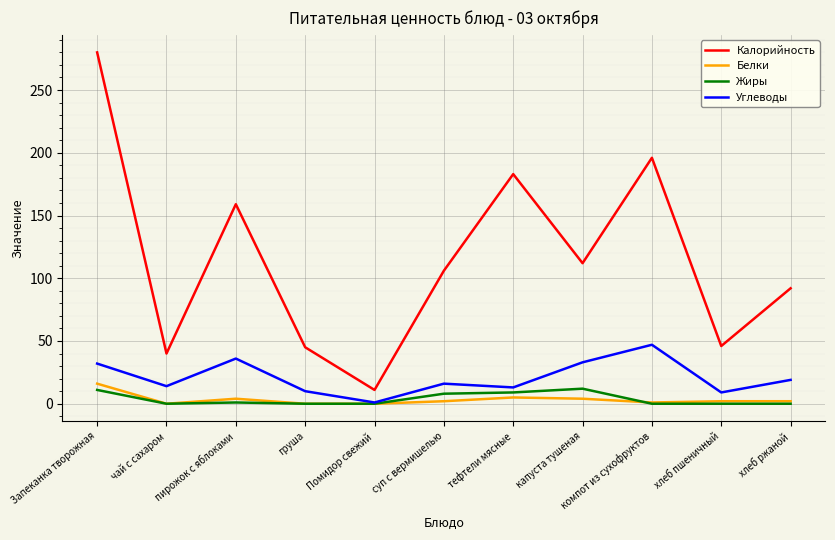

Which series has the largest total across all categories?

Калорийность